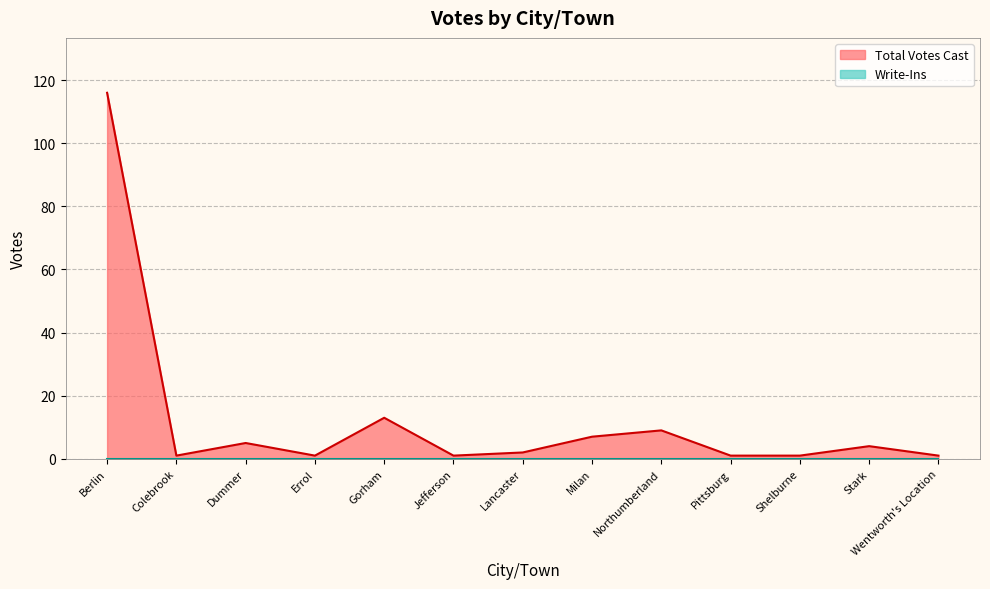

At which category does the data reach its first local peak?

Dummer